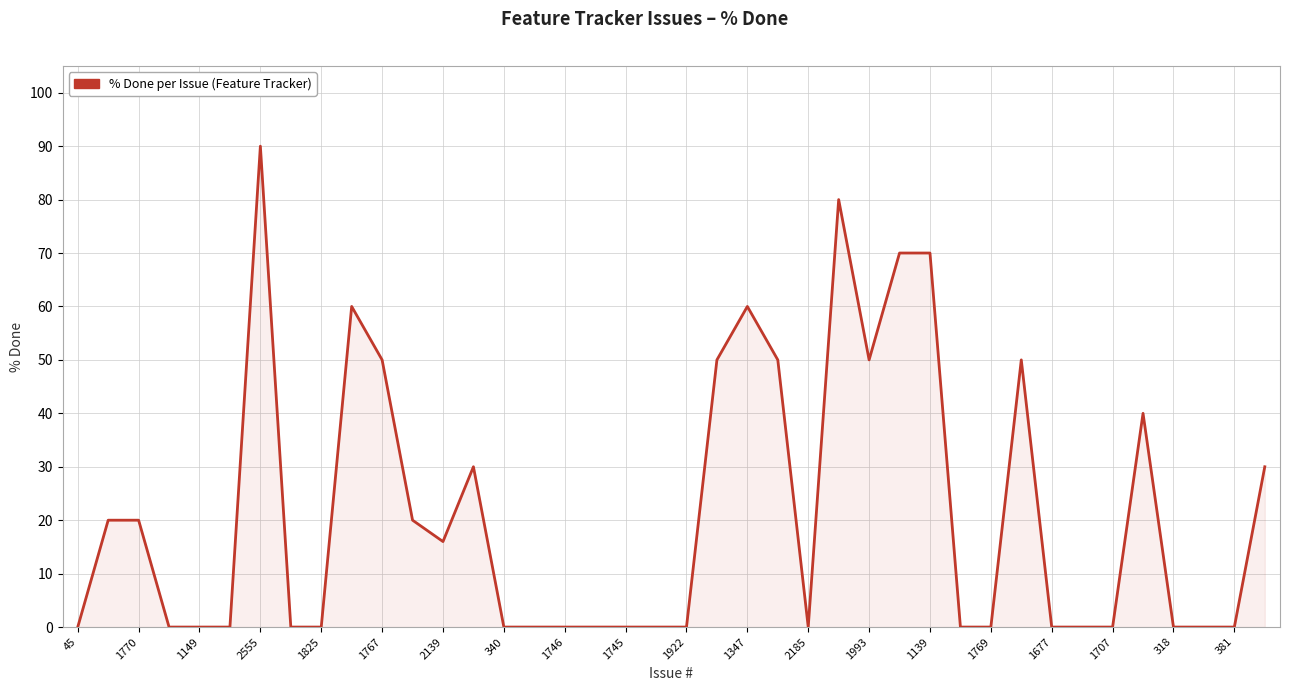

What is the greatest value displayed?

90